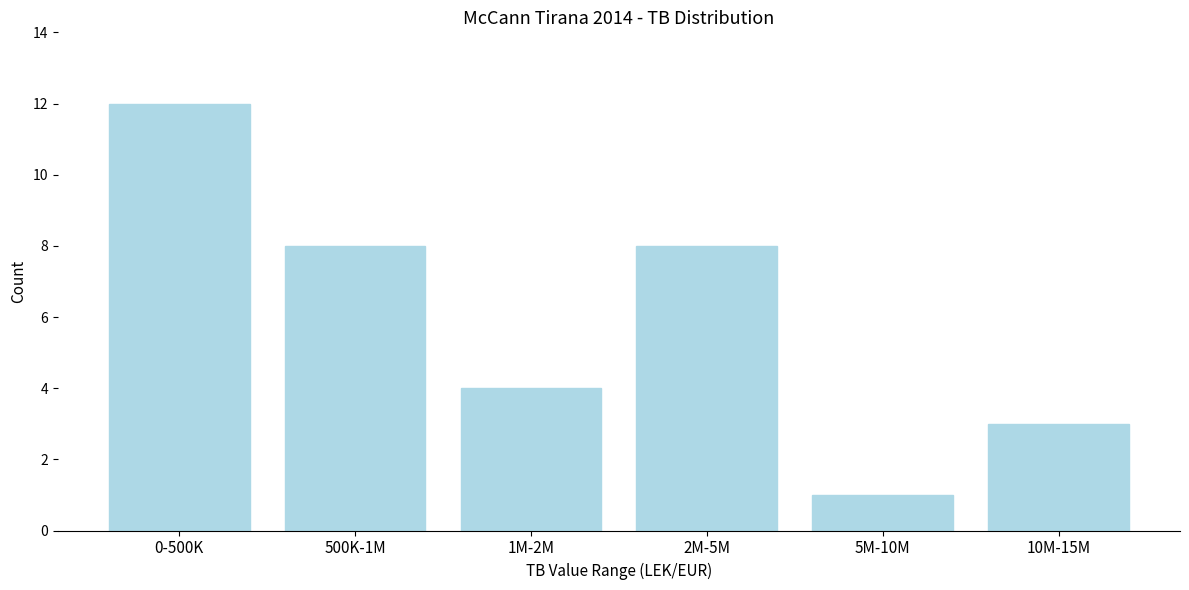

Reading right to left, transcribe all the data shown in this chart.

3	1	8	4	8	12